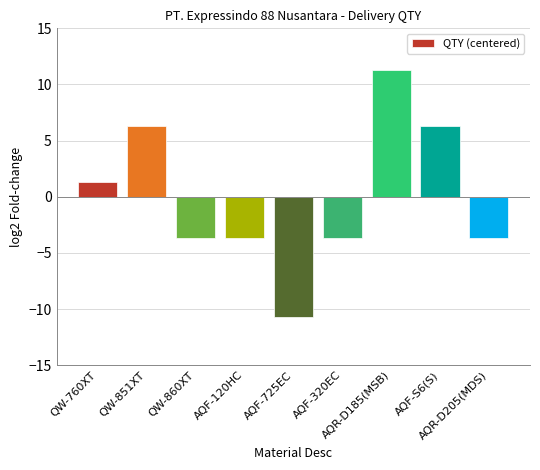

What is the value of the 9th bar from the left?

-3.7